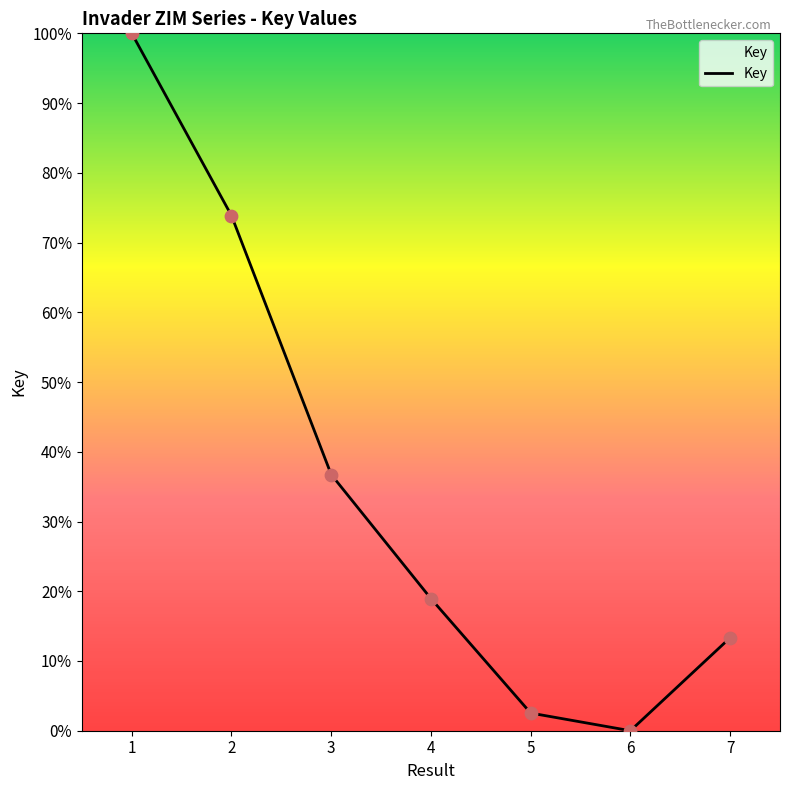

Approximately how many times larger is the value at 5 compared to 7?

0.2